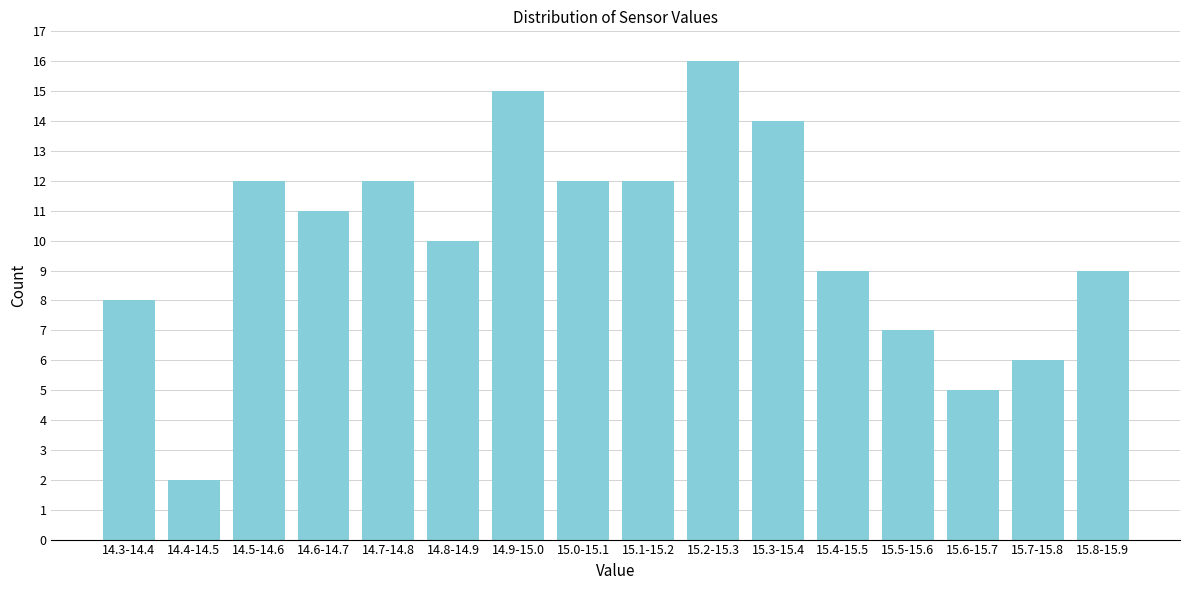

Reading left to right, transcribe all the data shown in this chart.

8	2	12	11	12	10	15	12	12	16	14	9	7	5	6	9